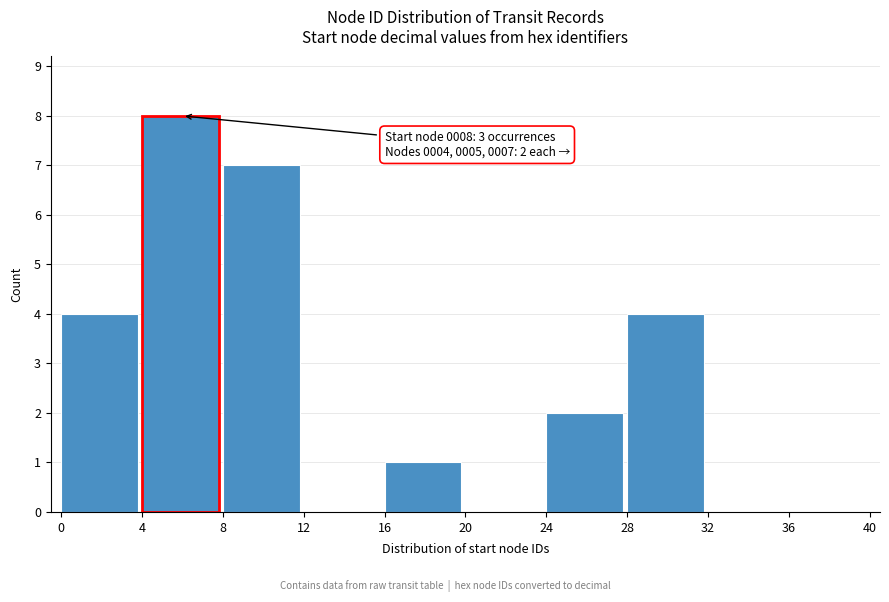

Over which range of the x-axis is the bar tallest?

4 to 8